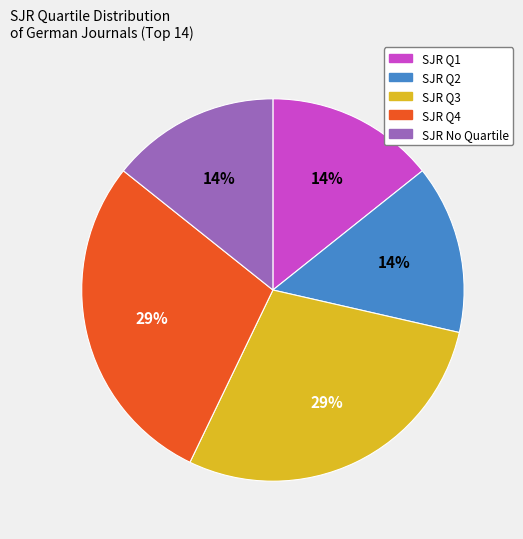

To the nearest percent, what is the average slice percentage?

20%